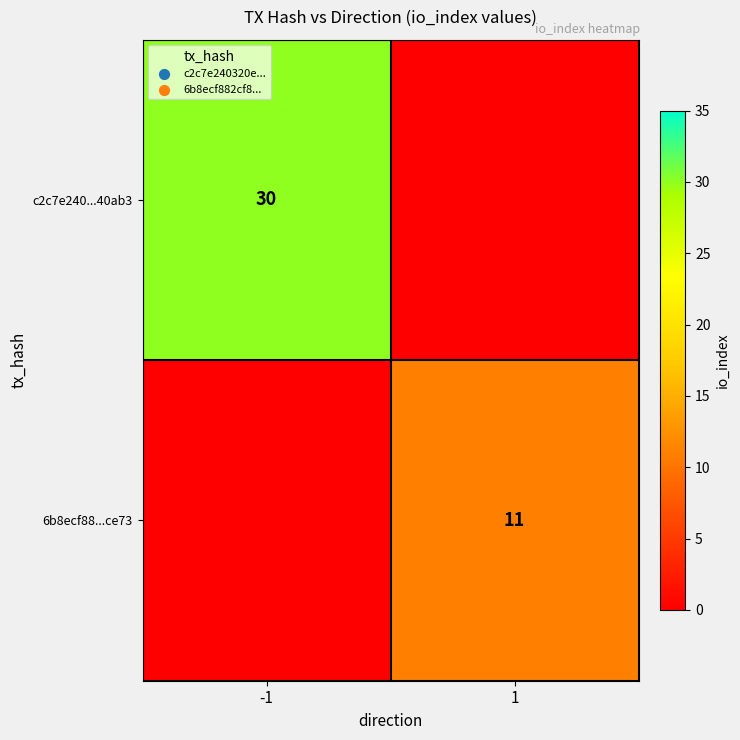

The 6b8ecf88...ce73 series shows 11 at 1. True or false?

True